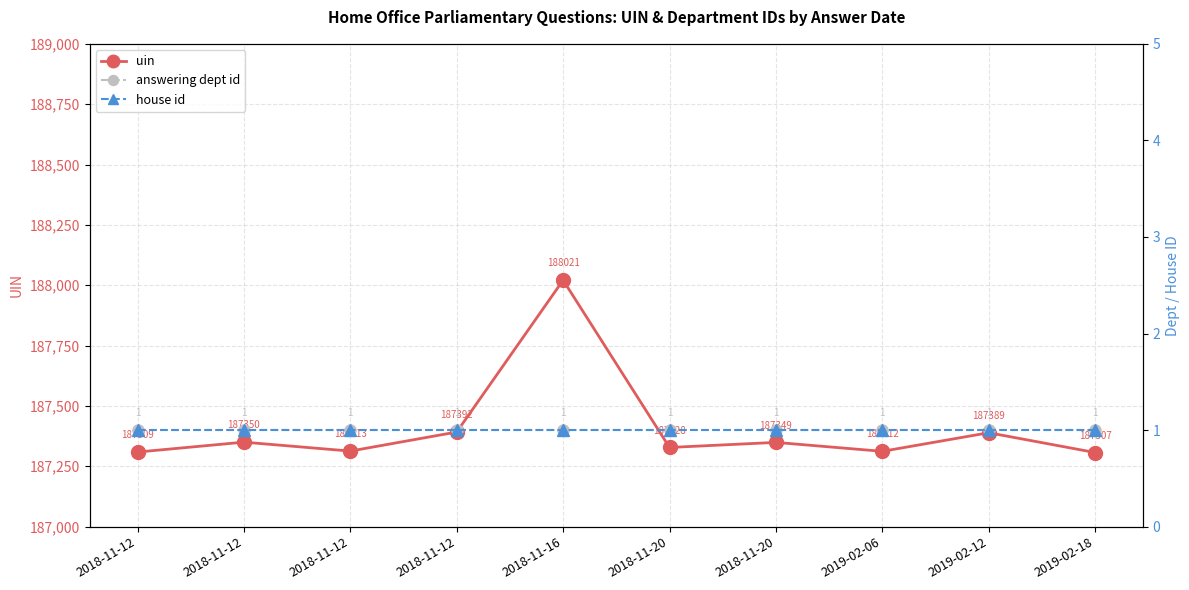

Reading left to right, what are all the values shown in this chart?

uin: 187309	187350	187313	187392	188021	187328	187349	187312	187389	187307
answering dept id: 1	1	1	1	1	1	1	1	1	1
house id: 1	1	1	1	1	1	1	1	1	1